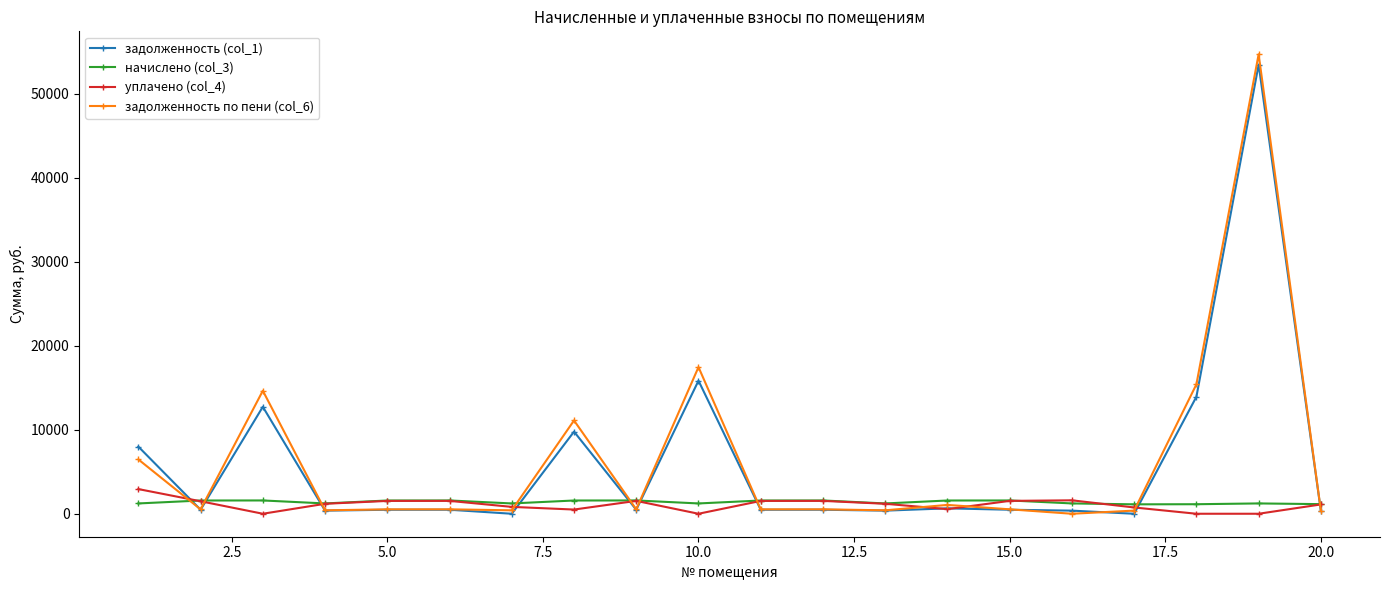

Does the chart have visible grid lines?

No